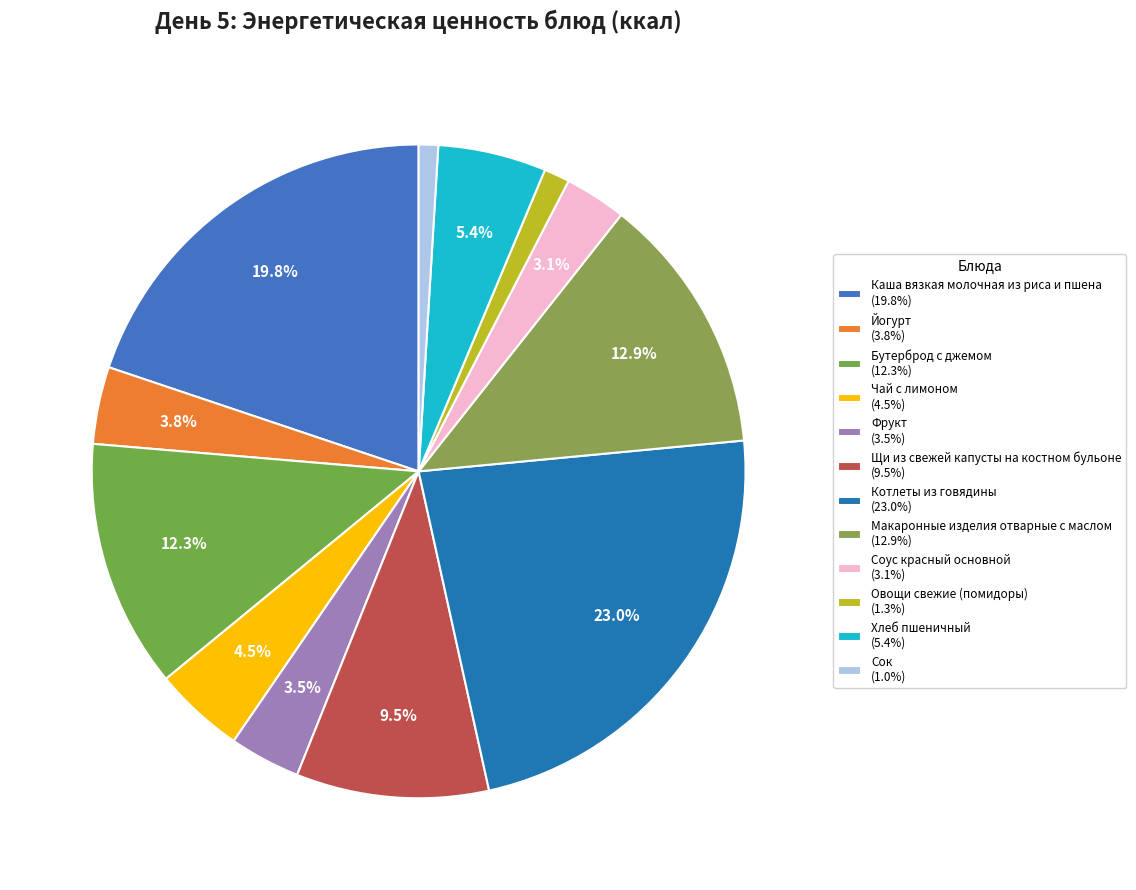

Is there a majority slice in this chart?

No